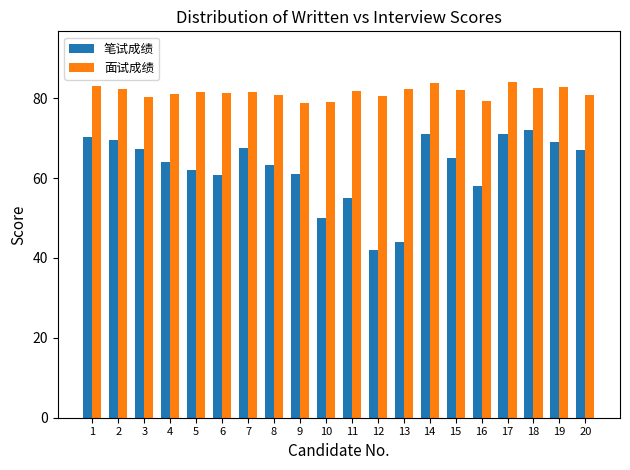

What is the average value of the 面试成绩 series?

81.5